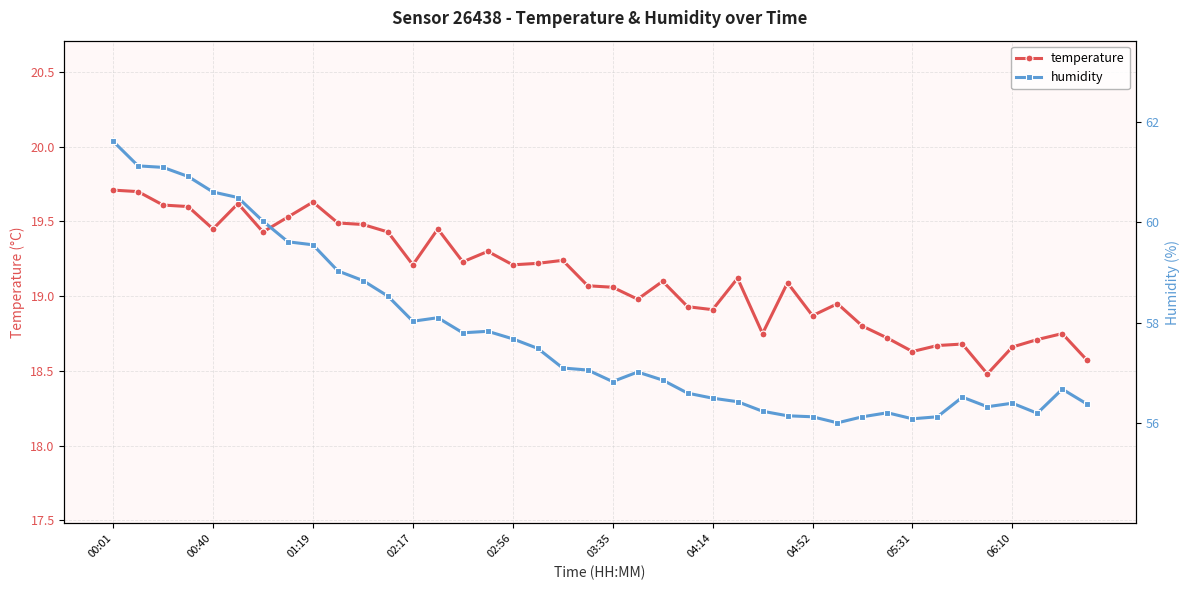

What is the total value across all series at 15?

77.1